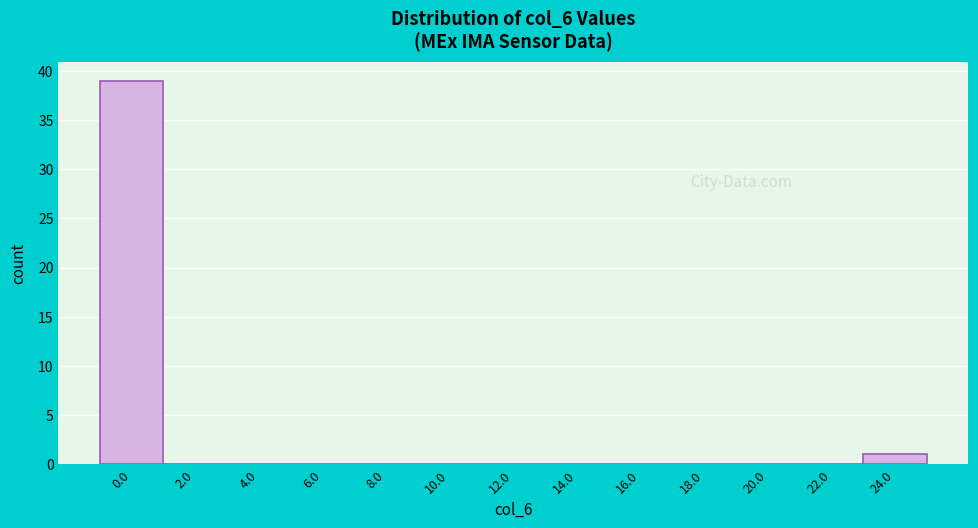

Reading left to right, transcribe all the data shown in this chart.

0.0=39	2.0=0	4.0=0	6.0=0	8.0=0	10.0=0	12.0=0	14.0=0	16.0=0	18.0=0	20.0=0	22.0=0	24.0=1